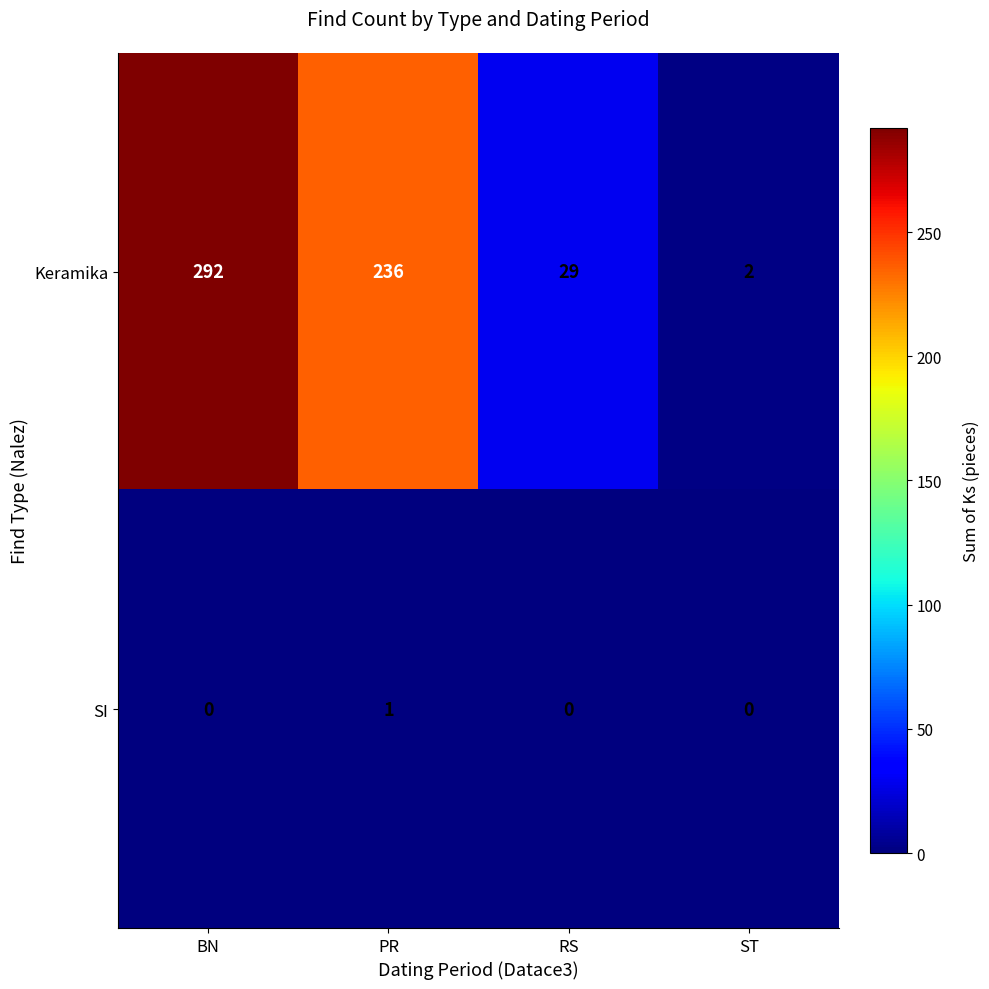

Reading left to right, list all the values displayed in this chart.

Keramika: BN=292	PR=236	RS=29	ST=2
SI: BN=0	PR=1	RS=0	ST=0